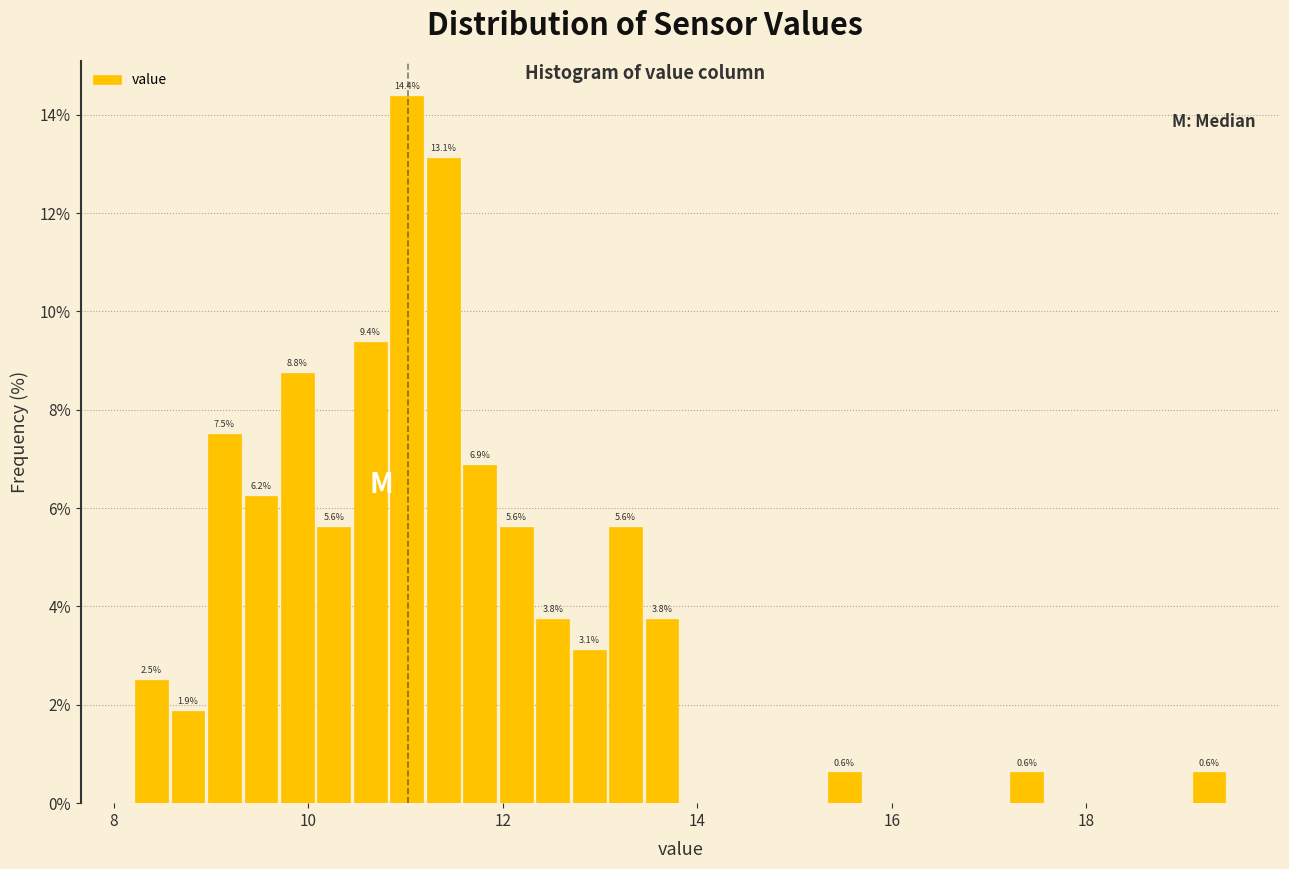

Read against the x-axis, roughly where is the centre of the tallest bar?

11.0